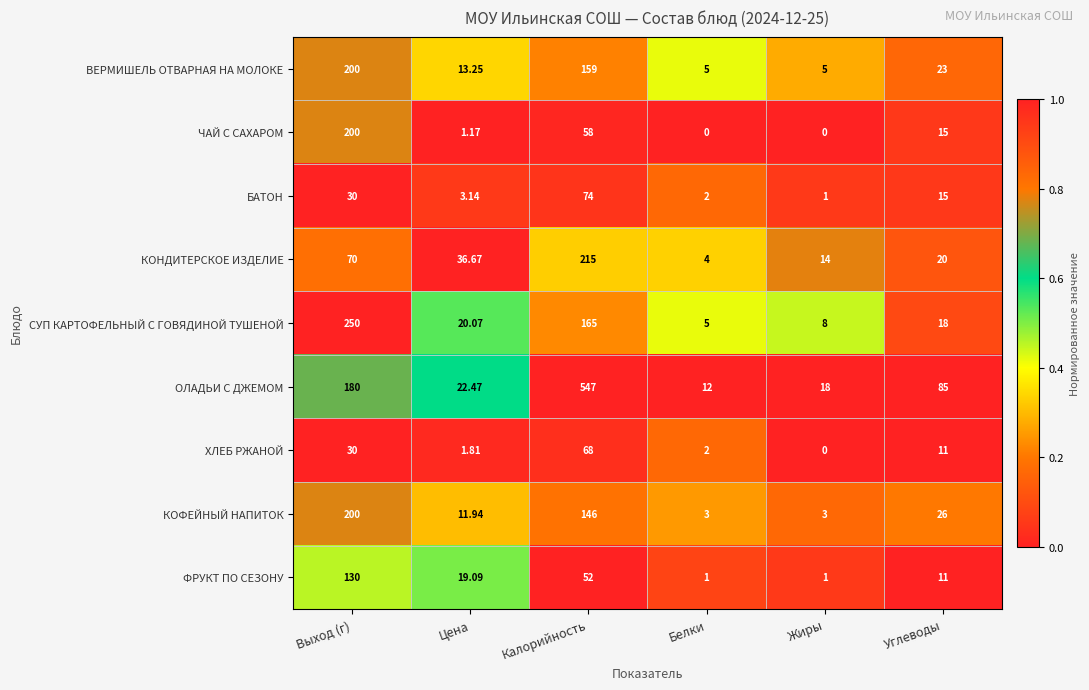

What is the maximum value shown in the chart?

547.0